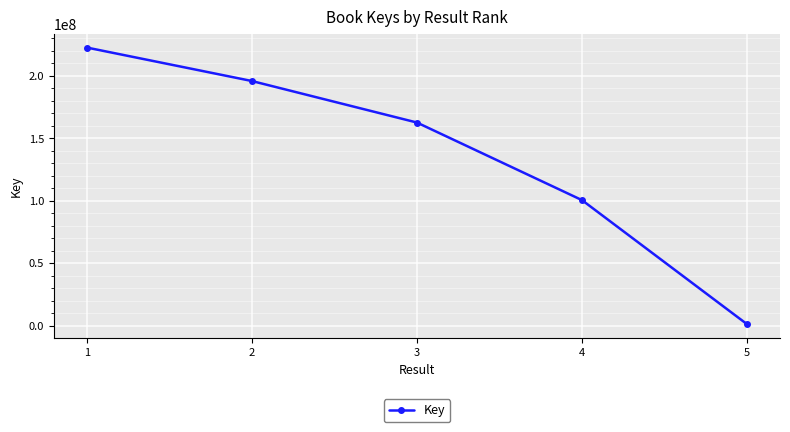

Which category has the highest value across all series?

1